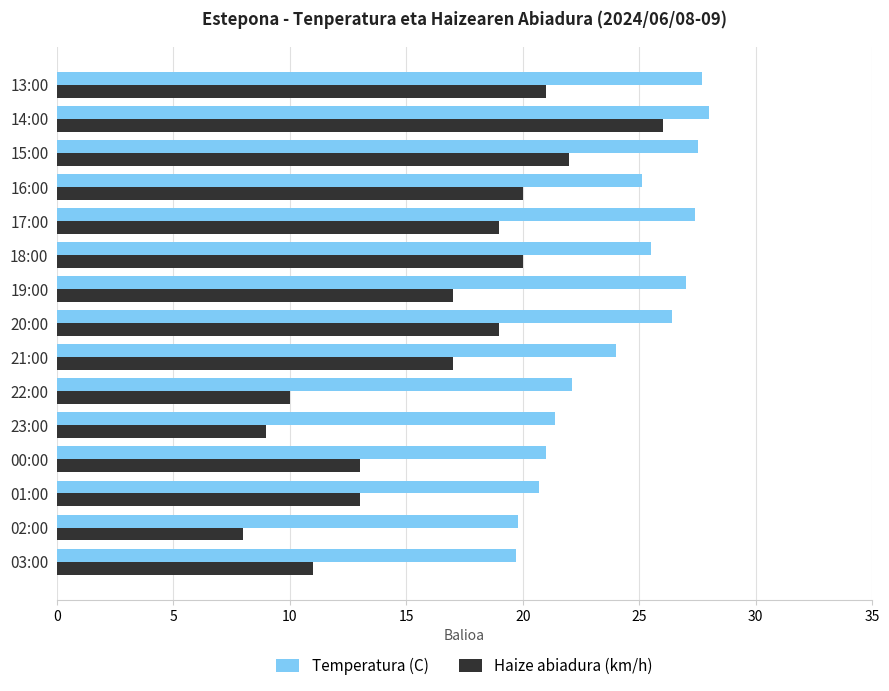

The Haize abiadura (km/h) series shows 3.1 at 03:00. True or false?

False